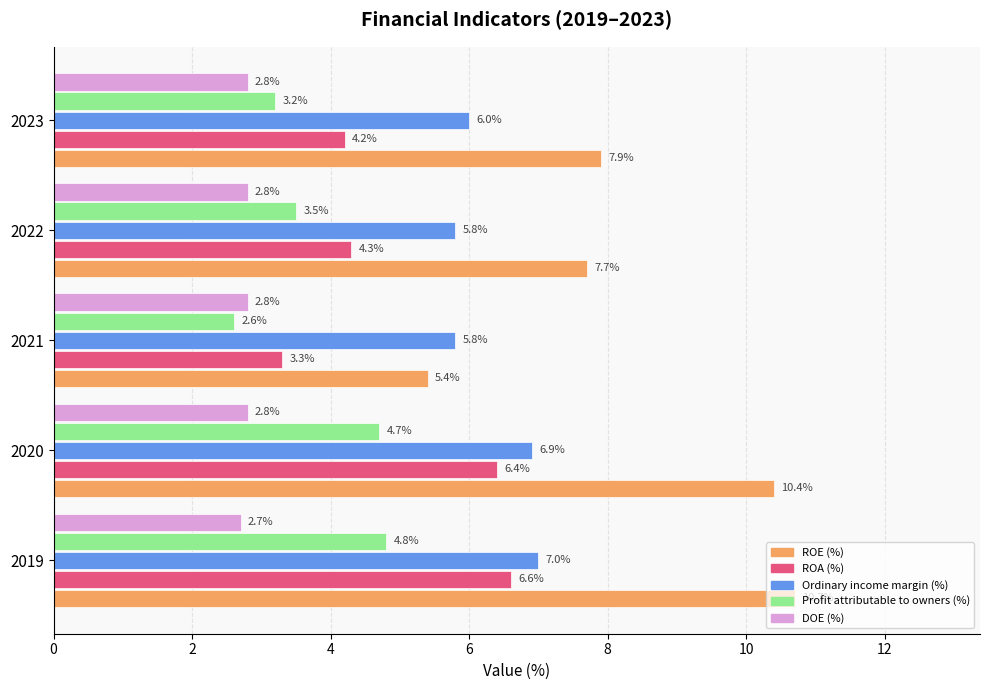

Rank the series by their maximum value, from highest to lowest.

ROE (%), Ordinary income margin (%), ROA (%), Profit attributable to owners (%), DOE (%)